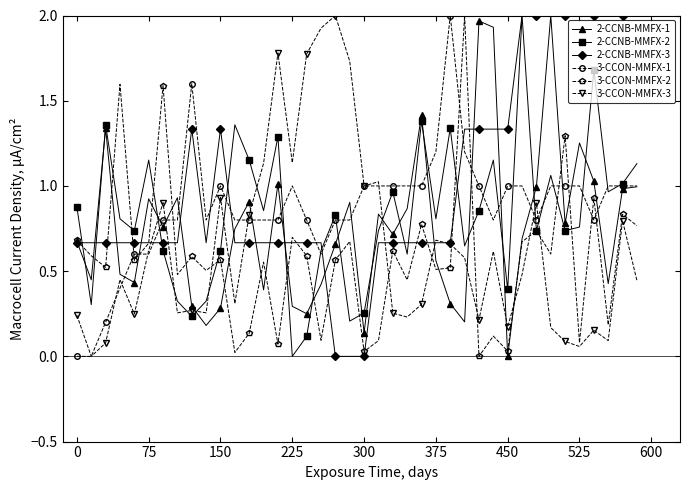

How many lines are shown in the chart?

6